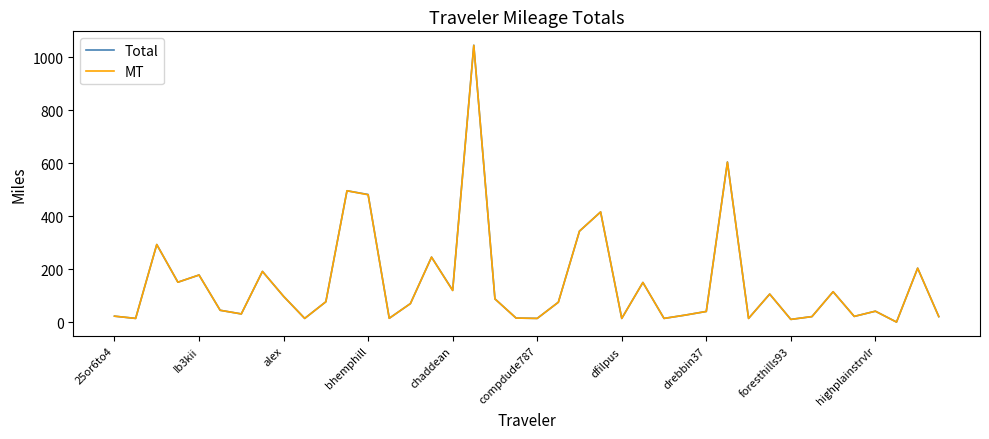

Which series has the largest range (max minus min)?

Total